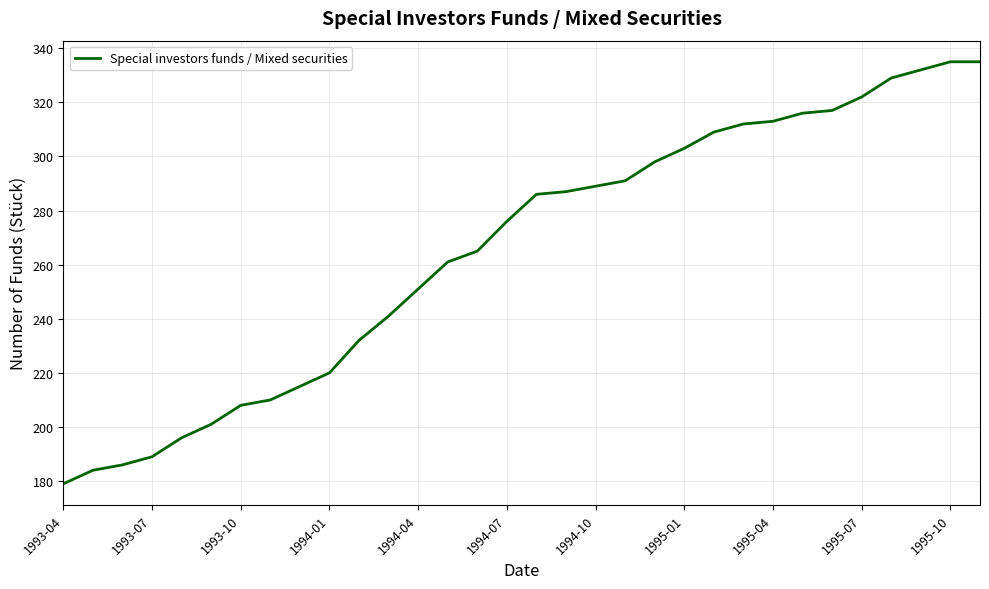

What is the difference between the maximum and minimum values?

156